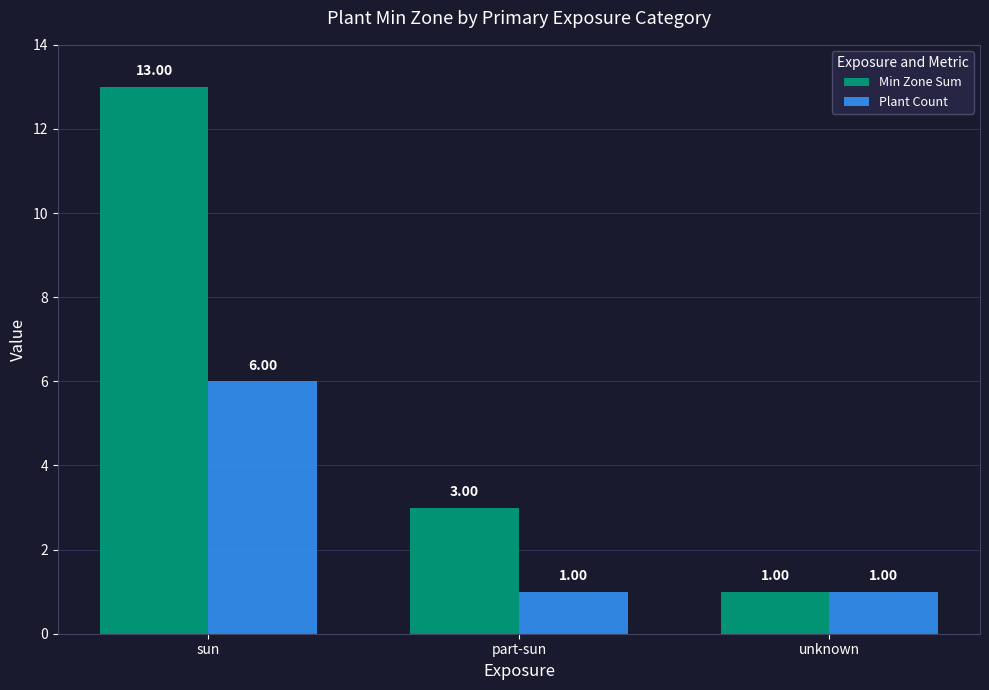

Reading right to left, list all the values displayed in this chart.

Min Zone Sum: unknown=1	part-sun=3	sun=13
Plant Count: unknown=1	part-sun=1	sun=6